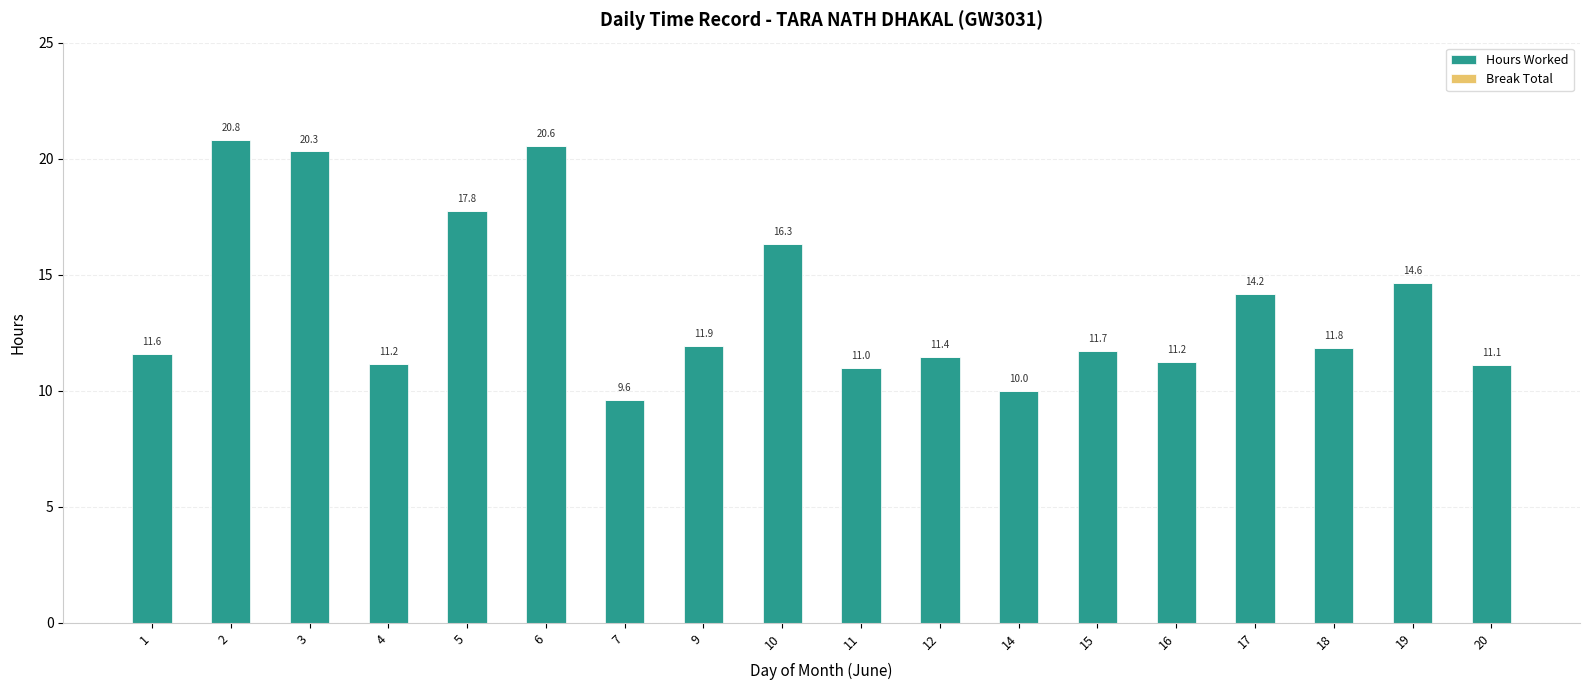

What is the greatest value displayed?

20.8